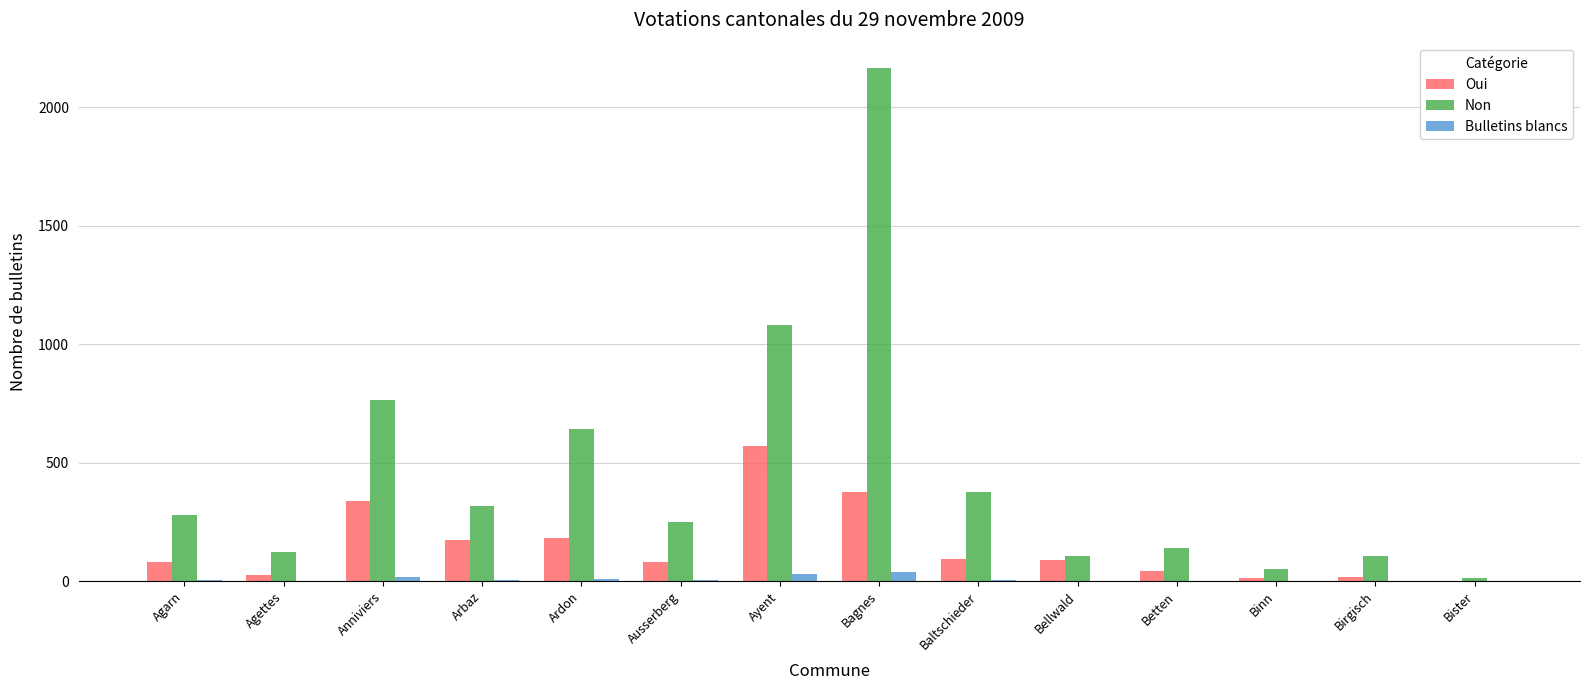

Between Ausserberg and Binn, which series saw the biggest shift?

Non